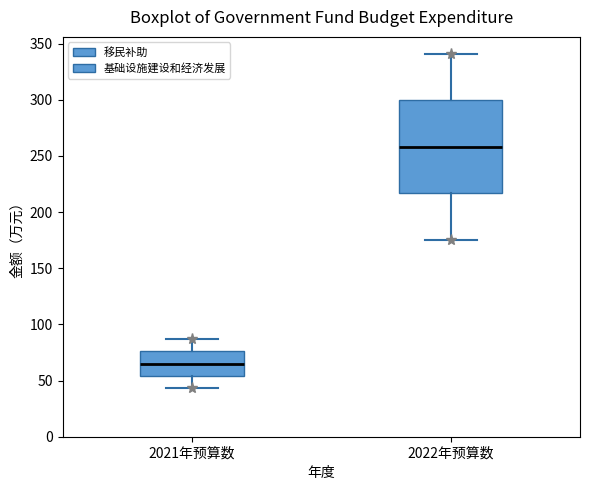

Reading left to right, read every box against the y-axis: the position of its median line, the range the box covers, and the ends of its whiskers. The values are not printed on the chart, so give them approximately, as read against the axis.

2021年预算数: median 65, box 55 to 75, whiskers 45 to 85
2022年预算数: median 260, box 215 to 300, whiskers 175 to 340